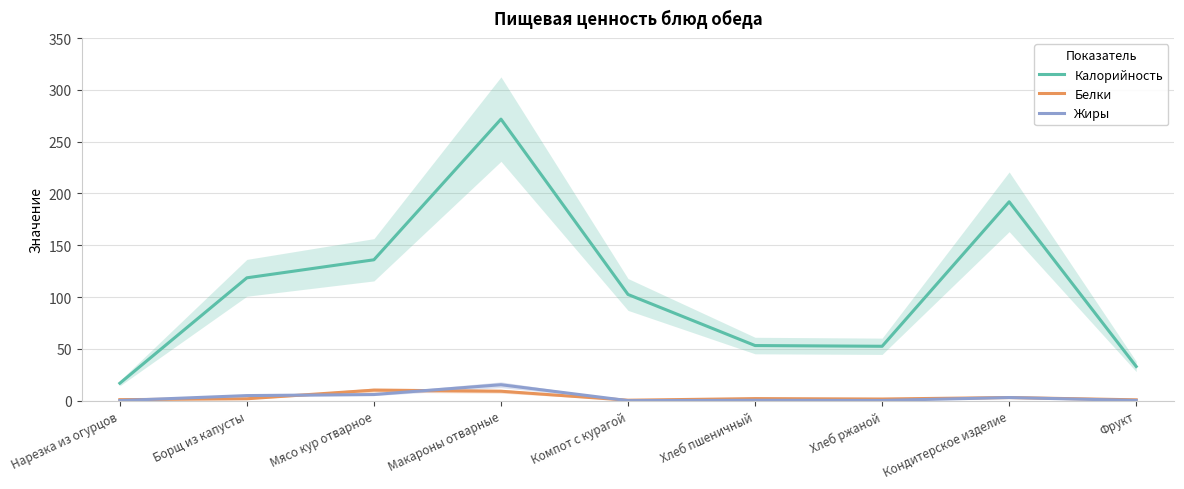

Reading left to right, list all the values displayed in this chart.

Калорийность: 16.8	118.6	136.0	271.8	102.5	53.2	52.5	192.0	33.0
Белки: 1.0	1.8	10.2	9.1	0.4	2.0	1.6	3.0	0.8
Жиры: 0.1	4.9	5.9	15.4	0.0	0.4	0.2	3.0	0.2